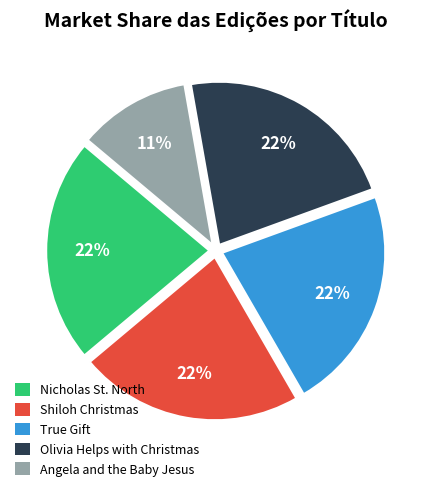

Does True Gift account for over 50% of the chart?

No